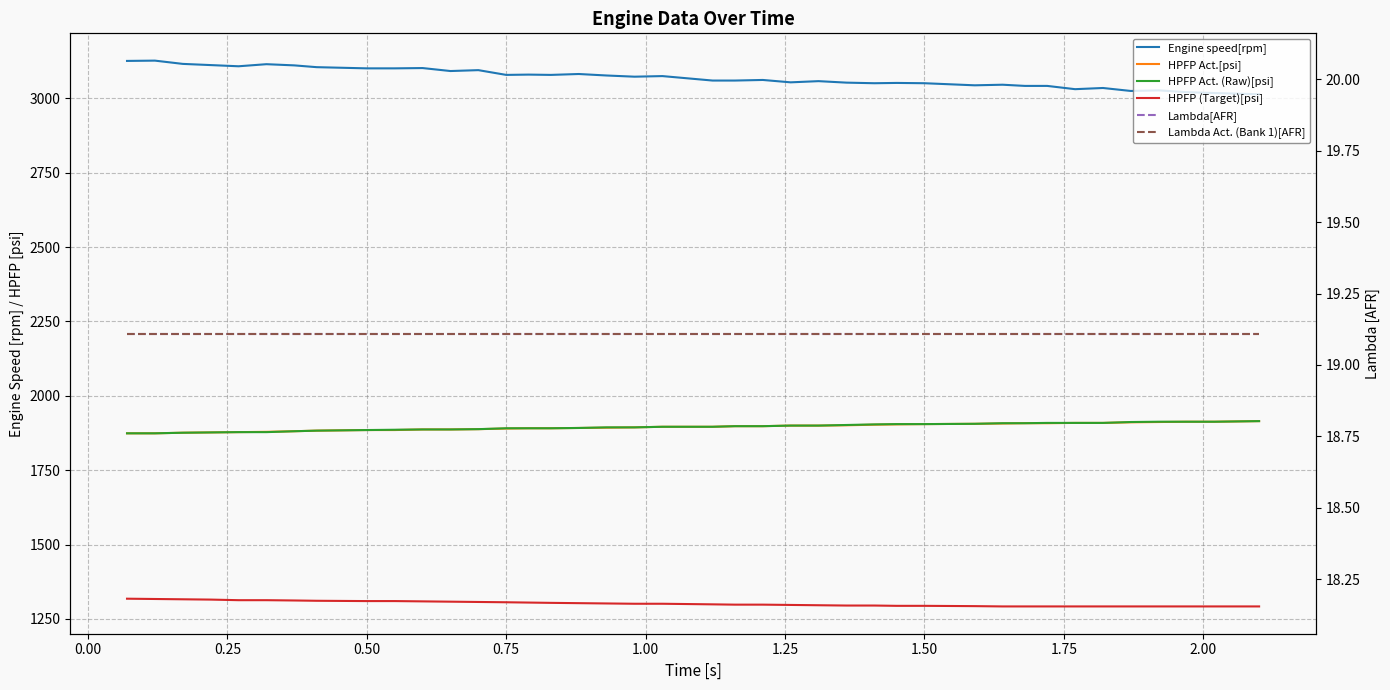

What is the difference between the second highest and minimum values in the HPFP Act. (Raw)[psi] series?

39.0